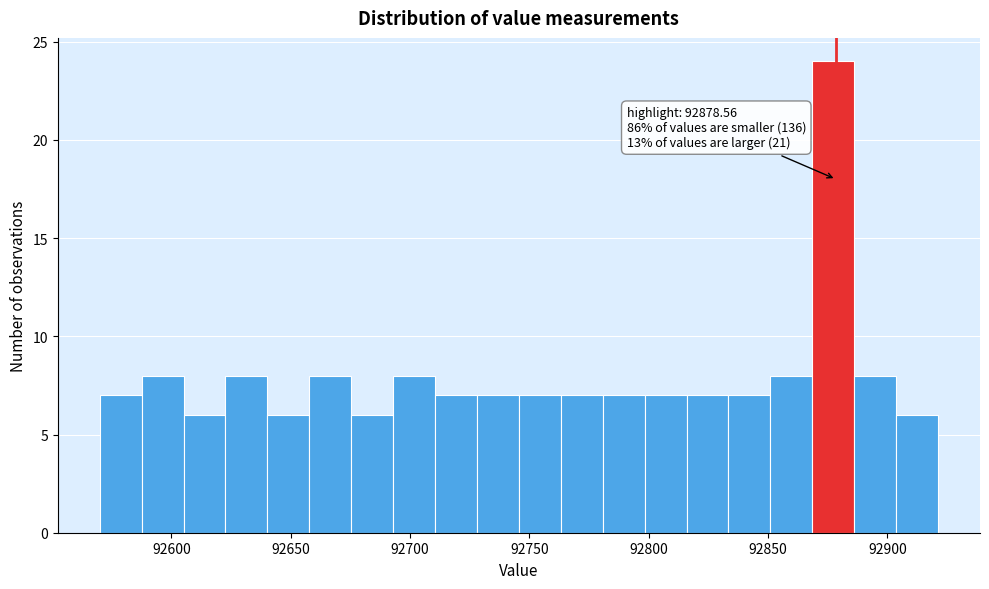

Around what value on the x-axis is the tallest bar? Give the approximate position of its centre, as read against the axis.

92875